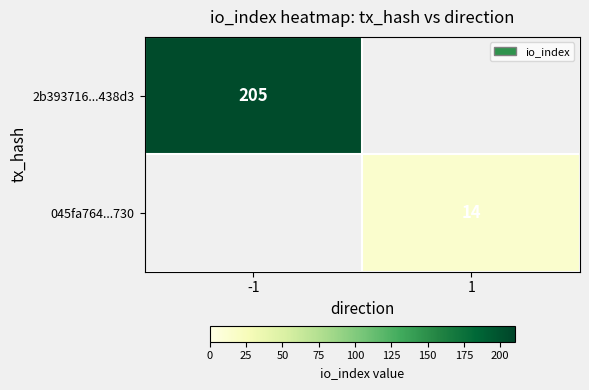

The 2b393716...438d3 series shows 274 at -1. True or false?

False